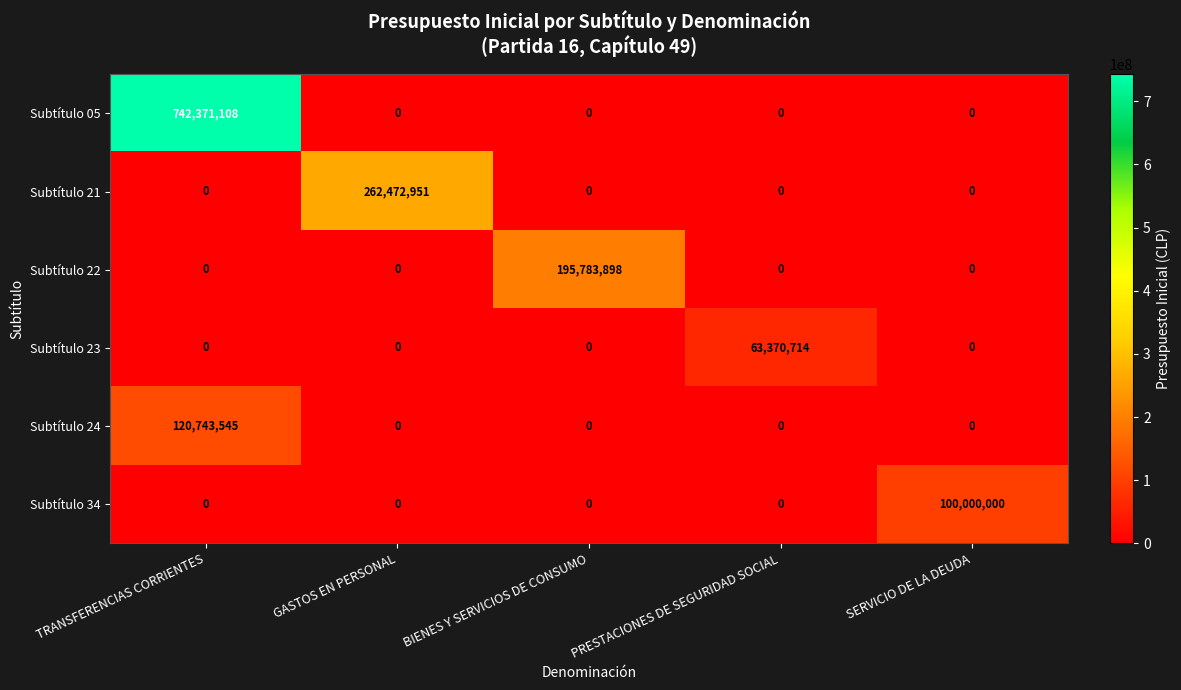

What is the average value of the Subtítulo 24 series?

24148709